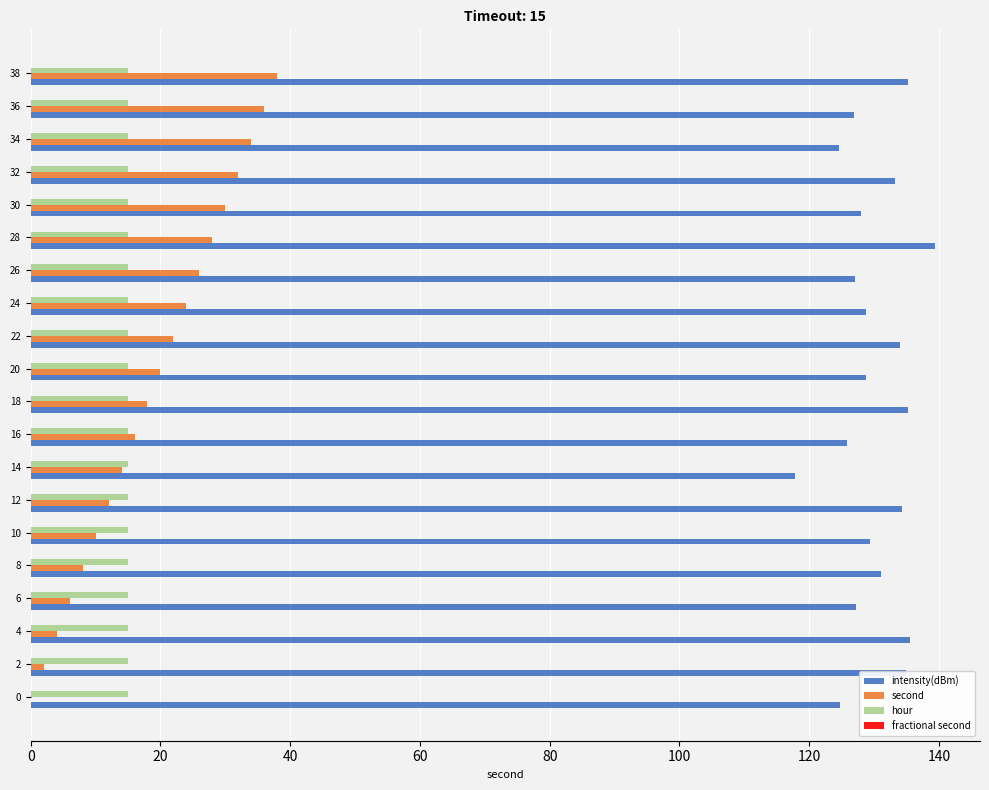

Which series changed the most between 0 and 36?

second